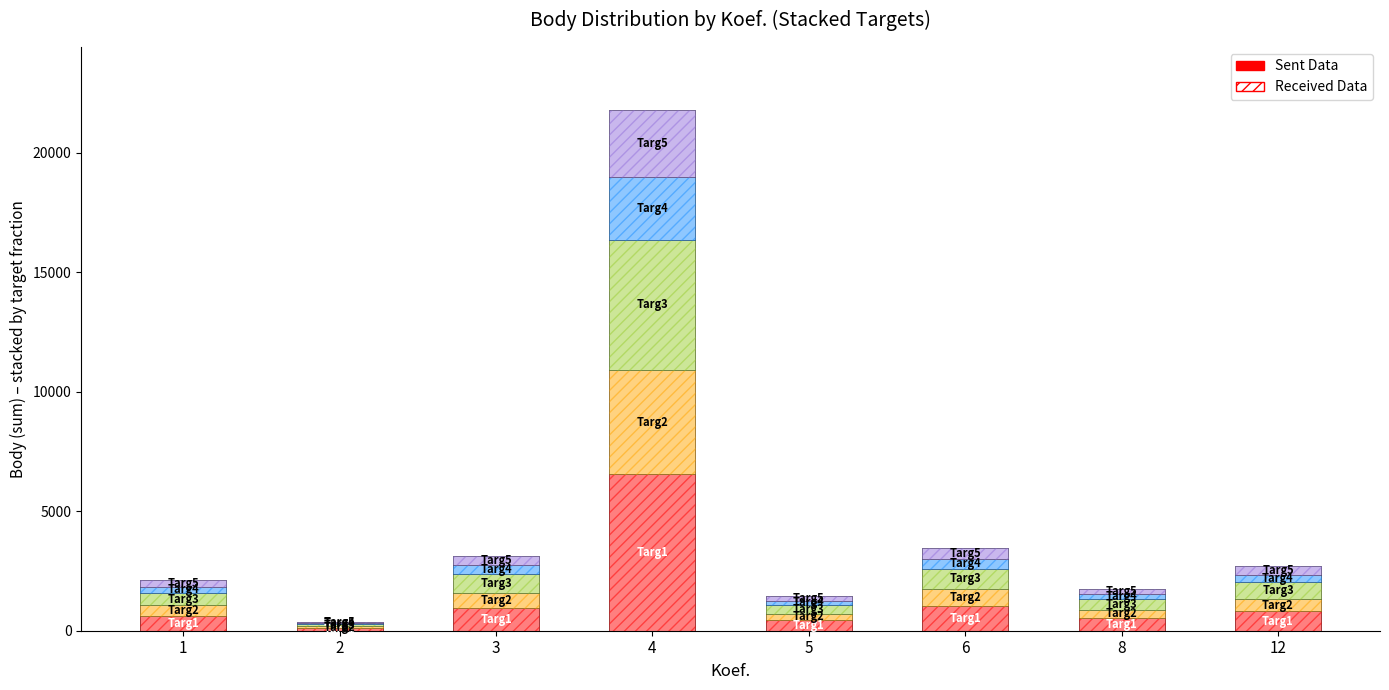

The Received Data series shows 839.0 at 1. True or false?

False